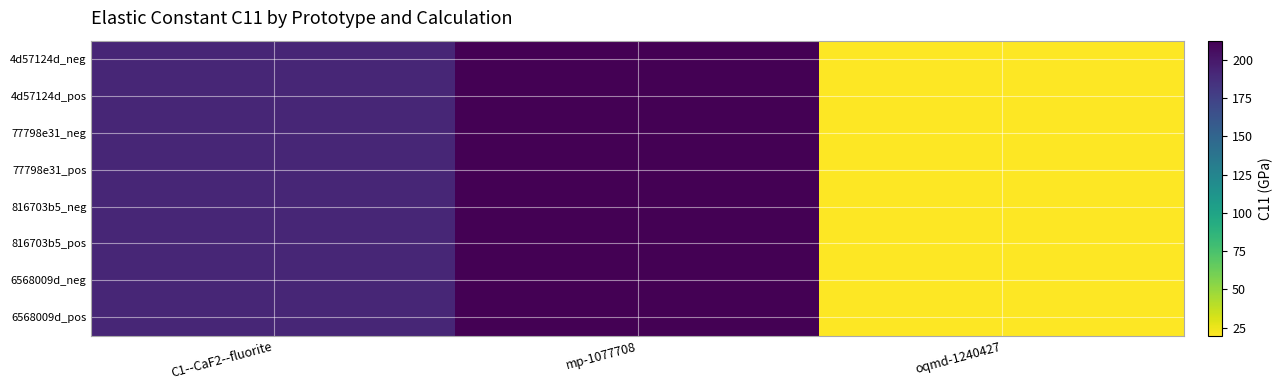

Between C1--CaF2--fluorite and oqmd-1240427, which is larger?

C1--CaF2--fluorite